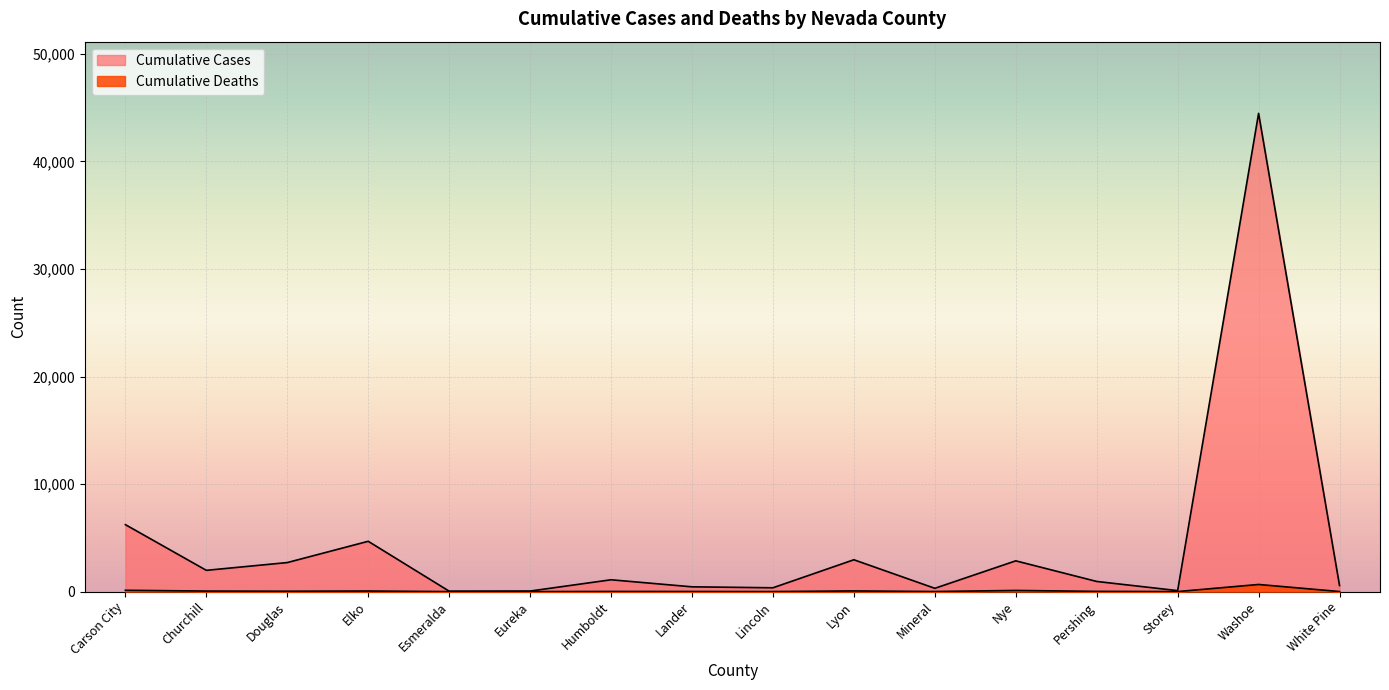

The value of Cumulative Cases at Churchill is 1977. True or false?

True